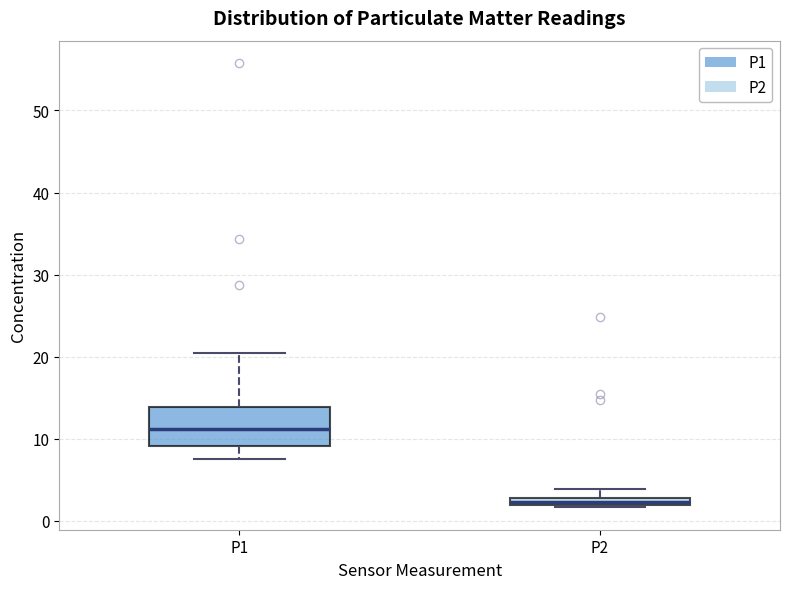

Which box is the tallest, from its lower edge to its upper edge?

P1